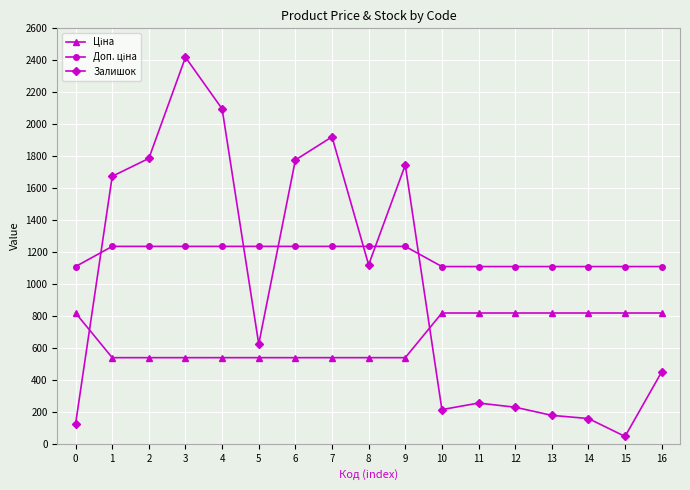

What is the sum of all Залишок values?

16816.0